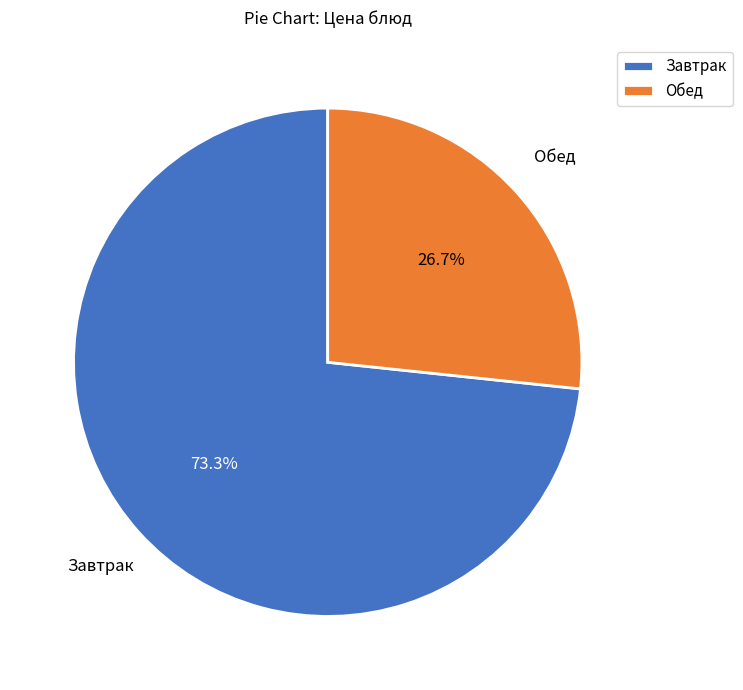

To the nearest percent, what is the difference between the largest and smallest slice percentages?

47%